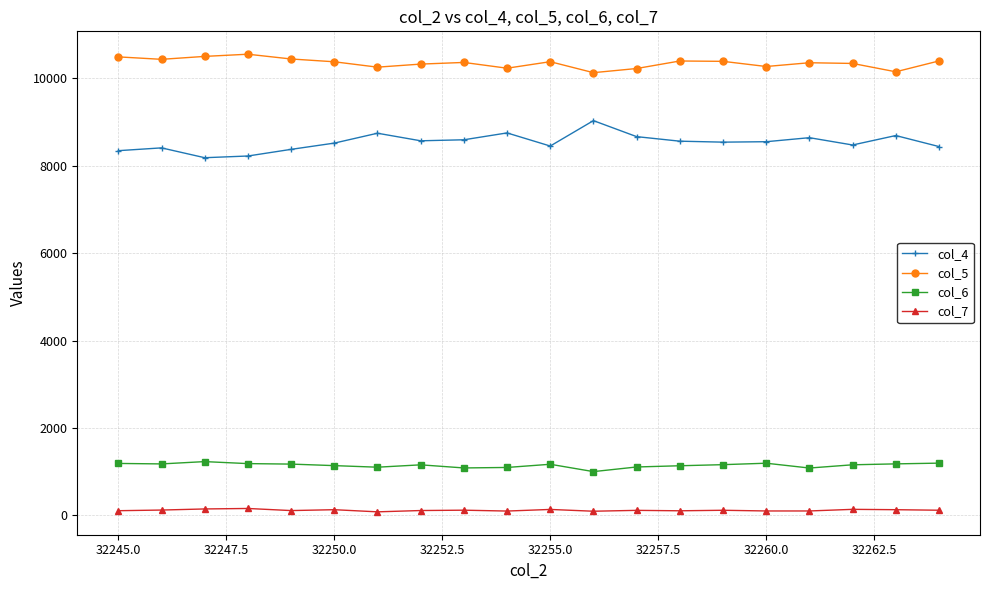

What are all the series names shown in the legend?

col_4, col_5, col_6, col_7